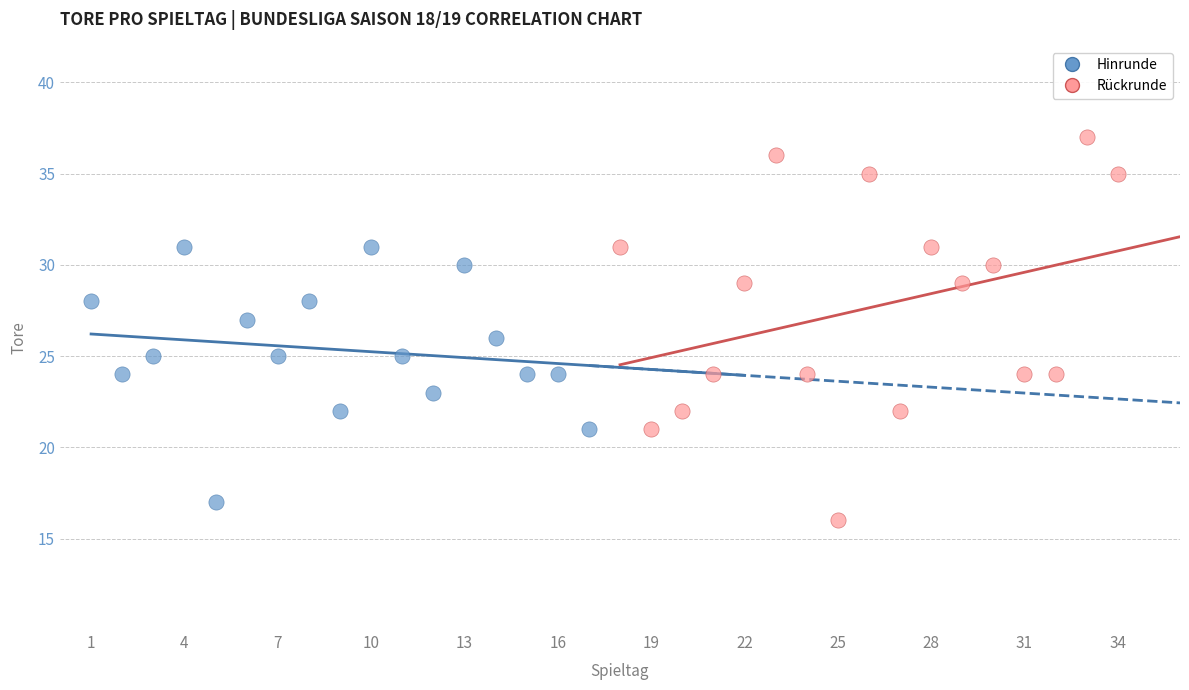

Which series has the largest Y range (max minus min)?

Rückrunde